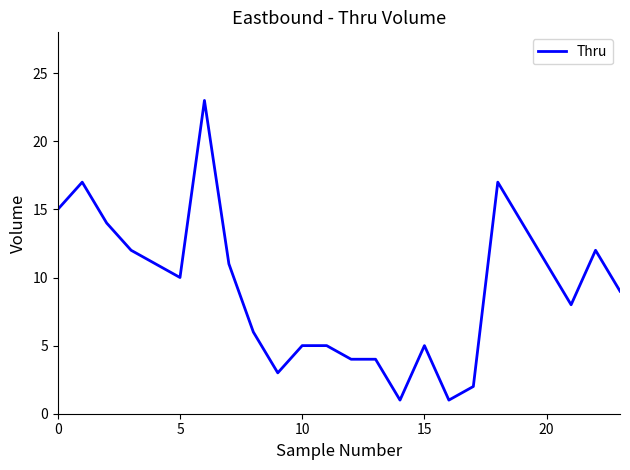

What is the smallest value displayed?

1